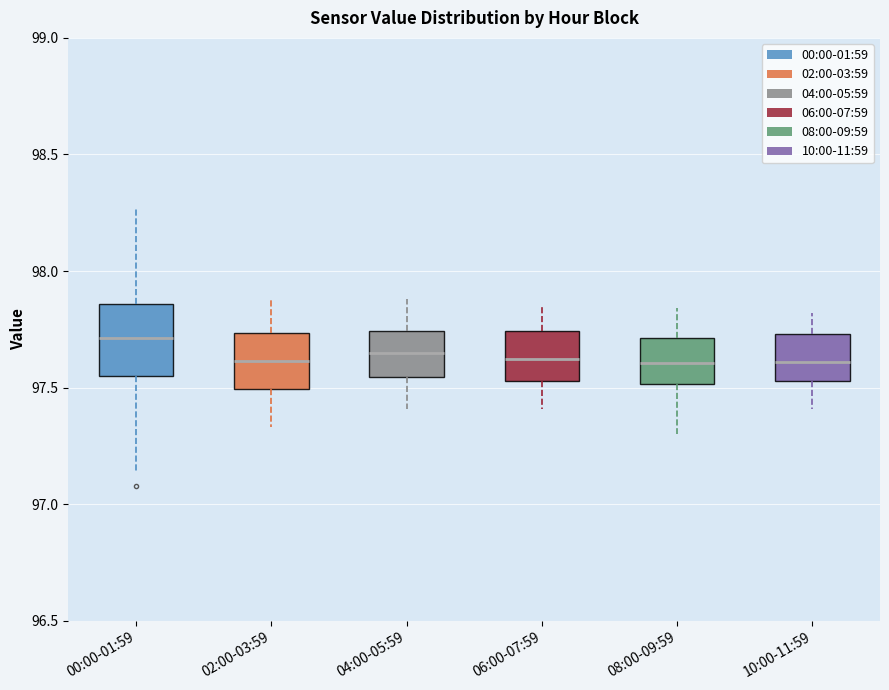

Where does the median line of the box for 08:00-09:59 sit on the y-axis? The values are not printed on the chart, so give them approximately, as read against the axis.

97.60